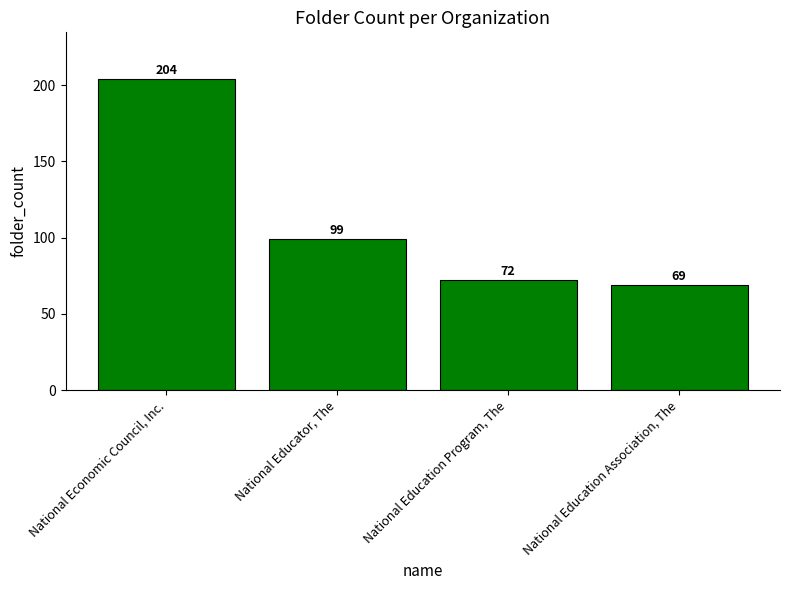

List the labels in order of value, smallest first.

National Education Association, The, National Education Program, The, National Educator, The, National Economic Council, Inc.